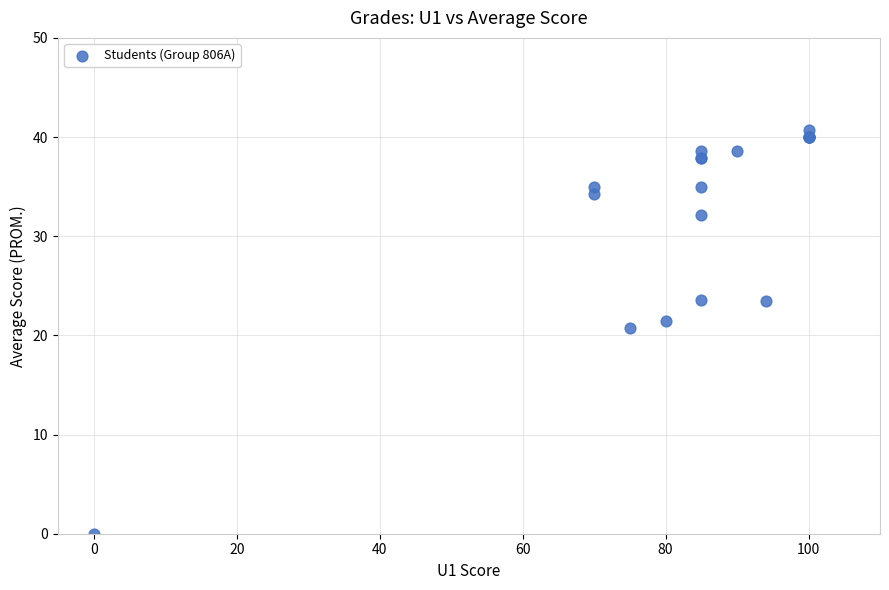

What Y value in the scatter plot is closest to 20?

20.7